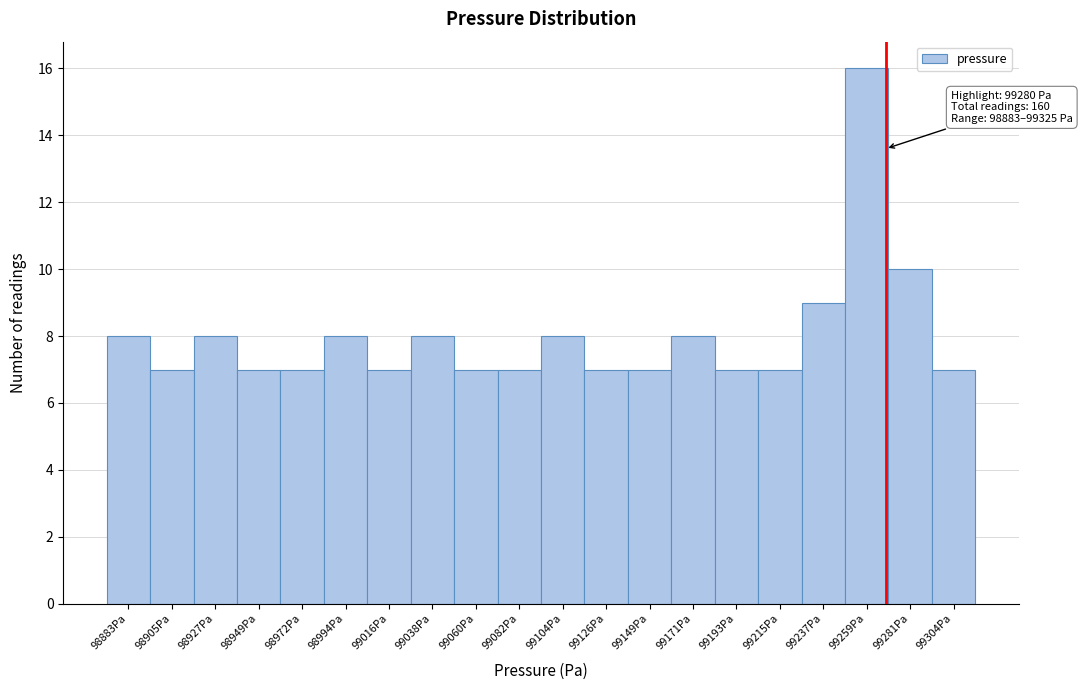

Reading left to right, transcribe all the data shown in this chart.

98883Pa=8	98905Pa=7	98927Pa=8	98949Pa=7	98972Pa=7	98994Pa=8	99016Pa=7	99038Pa=8	99060Pa=7	99082Pa=7	99104Pa=8	99126Pa=7	99149Pa=7	99171Pa=8	99193Pa=7	99215Pa=7	99237Pa=9	99259Pa=16	99281Pa=10	99304Pa=7